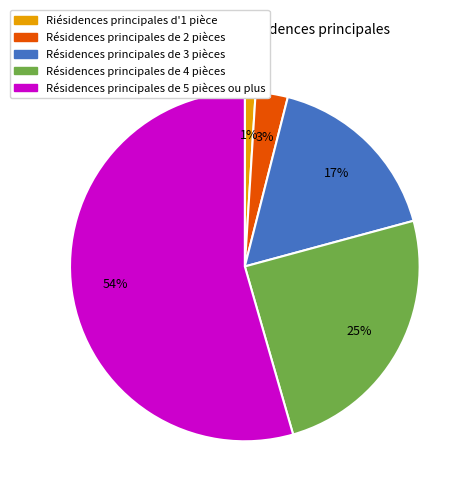

Which slice is the largest?

Résidences principales de 5 pièces ou plus